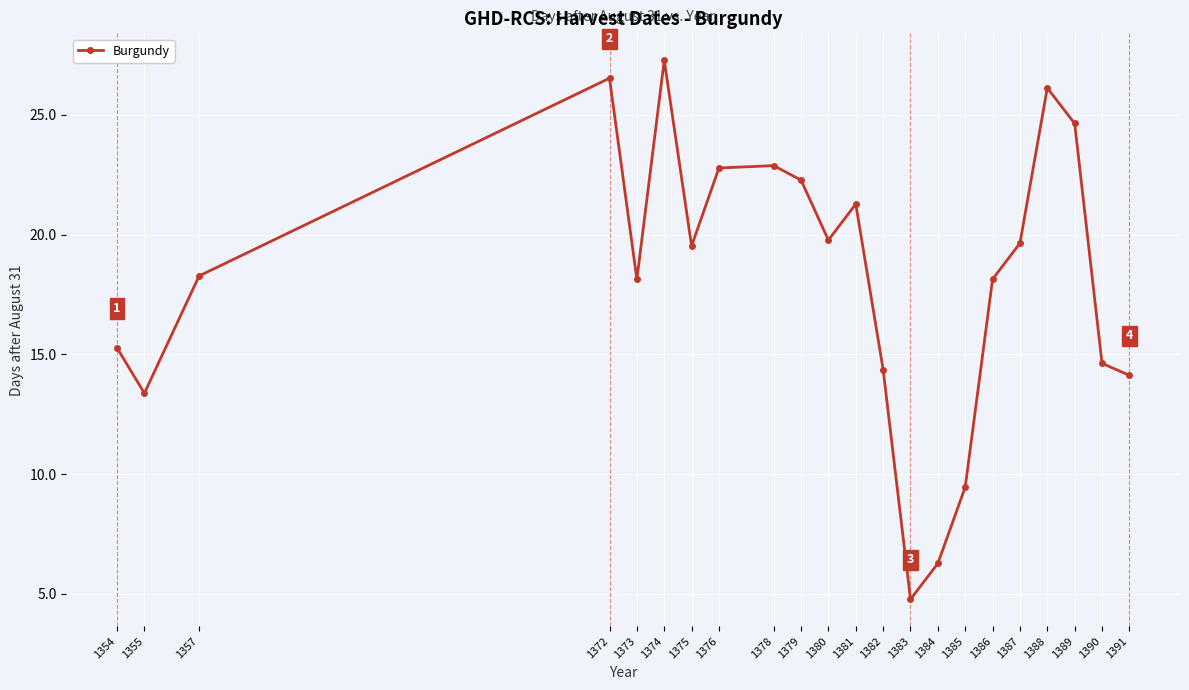

What is the ratio of the value at 1386 to the value at 1384?

2.9